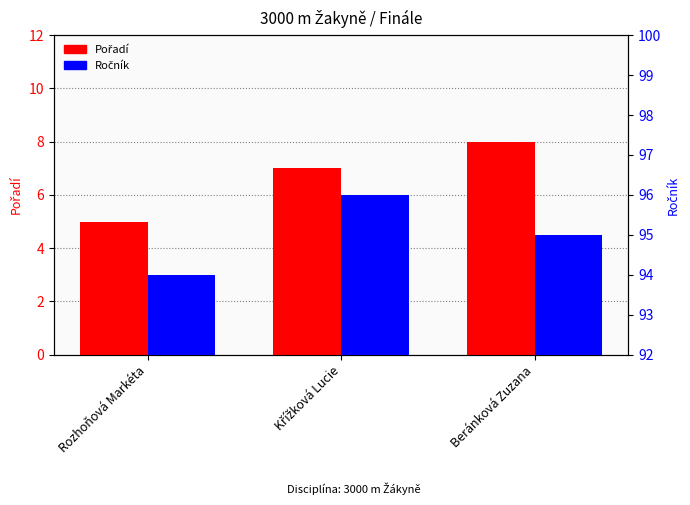

At which label does Pořadí first exceed 7?

Beránková Zuzana